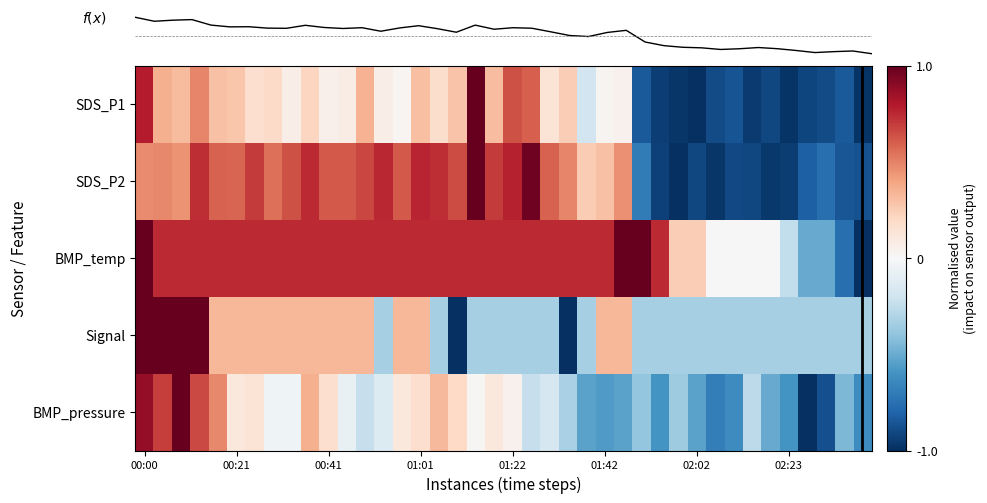

Reading left to right, what are all the values shown in this chart?

SDS_P1: 0.8	0.4	0.3	0.5	0.3	0.3	0.2	0.2	0.1	0.2	0.1	0.1	0.3	0.1	0.0	0.3	0.2	0.3	1.0	0.3	0.6	0.6	0.1	0.2	-0.2	0.0	0.0	-0.8	-0.9	-1.0	-1.0	-0.9	-0.9	-1.0	-0.9	-1.0	-0.9	-0.9	-0.8	-1.0
SDS_P2: 0.5	0.5	0.5	0.7	0.6	0.6	0.7	0.5	0.6	0.7	0.6	0.6	0.7	0.8	0.6	0.8	0.7	0.7	1.0	0.7	0.8	1.0	0.6	0.5	0.3	0.3	0.5	-0.7	-0.9	-1.0	-0.9	-1.0	-0.9	-0.9	-1.0	-0.9	-0.8	-0.8	-0.9	-0.9
BMP_temp: 1.0	0.7	0.7	0.7	0.7	0.7	0.7	0.7	0.7	0.7	0.7	0.7	0.7	0.7	0.7	0.7	0.7	0.7	0.7	0.7	0.7	0.7	0.7	0.7	0.7	0.7	1.0	1.0	0.7	0.2	0.2	0.0	0.0	0.0	0.0	-0.2	-0.5	-0.5	-0.8	-1.0
Signal: 1.0	1.0	1.0	1.0	0.3	0.3	0.3	0.3	0.3	0.3	0.3	0.3	0.3	-0.3	0.3	0.3	-0.3	-1.0	-0.3	-0.3	-0.3	-0.3	-0.3	-1.0	-0.3	0.3	0.3	-0.3	-0.3	-0.3	-0.3	-0.3	-0.3	-0.3	-0.3	-0.3	-0.3	-0.3	-0.3	-0.3
BMP_pressure: 0.9	0.7	1.0	0.7	0.5	0.1	0.1	-0.0	-0.0	0.4	0.2	-0.1	-0.2	-0.1	0.1	0.2	0.3	0.2	0.0	0.1	0.0	-0.2	-0.2	-0.3	-0.5	-0.6	-0.5	-0.4	-0.6	-0.4	-0.5	-0.7	-0.6	-0.3	-0.5	-0.6	-1.0	-0.9	-0.4	-0.6